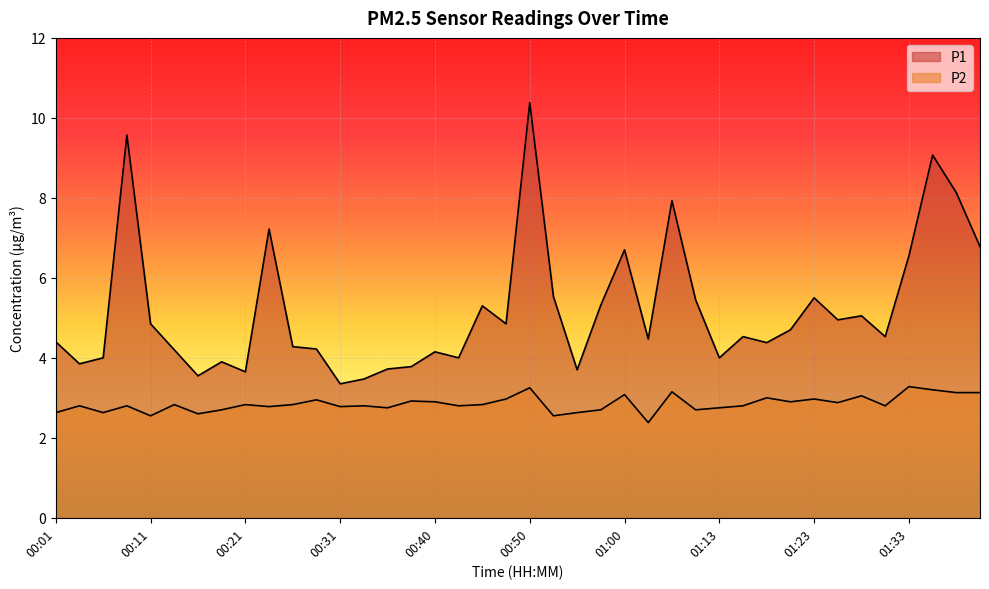

Which category has the highest value across all series?

00:50